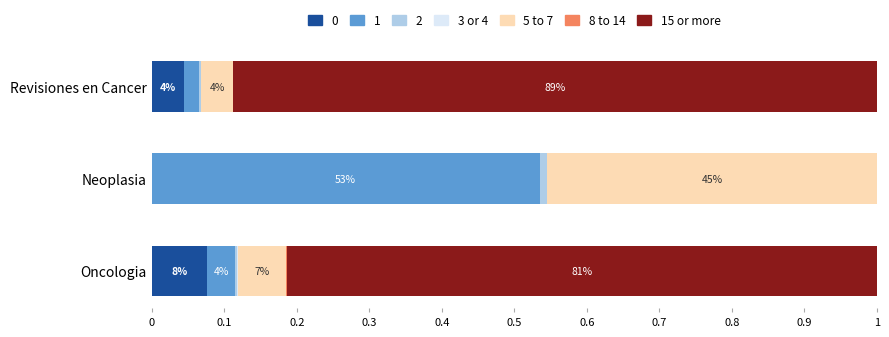

True or false: 0 has a value of 0.0 at Oncologia.

False